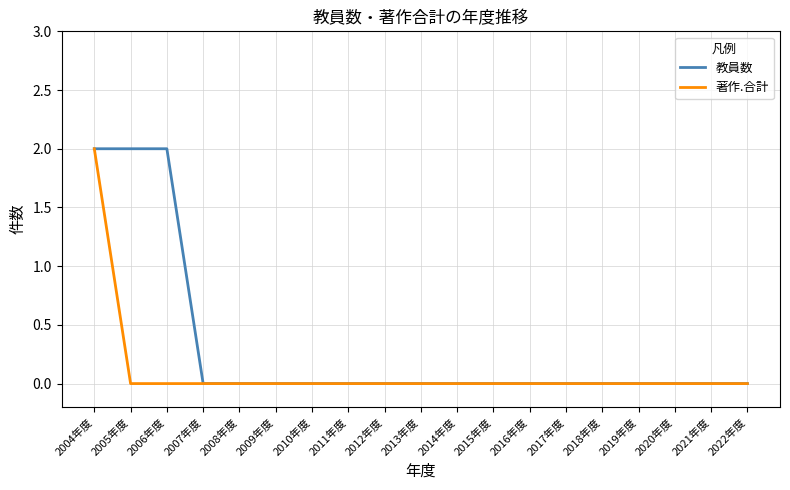

True or false: 教員数 has a value of 1 at 2015年度.

False